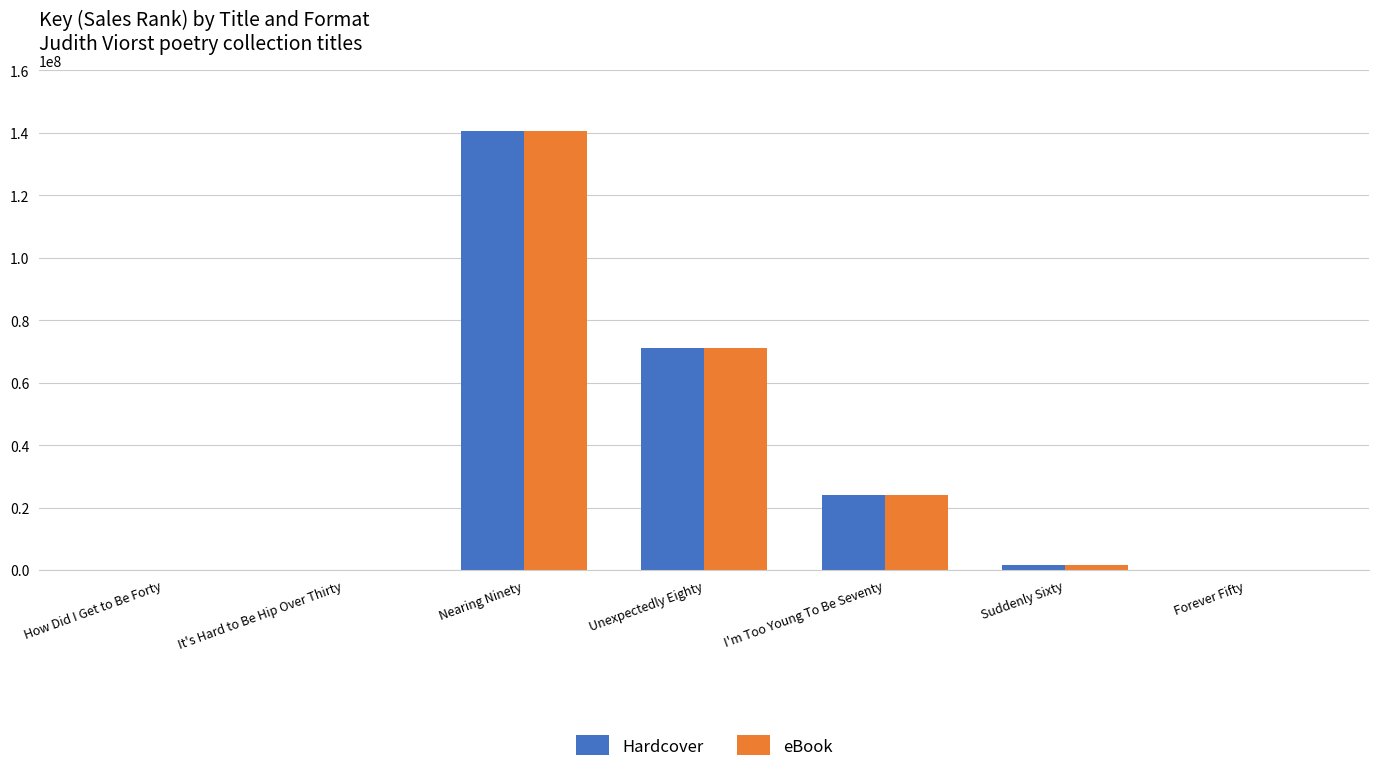

Is the value of Hardcover at Suddenly Sixty greater than the value of eBook at I'm Too Young To Be Seventy?

No